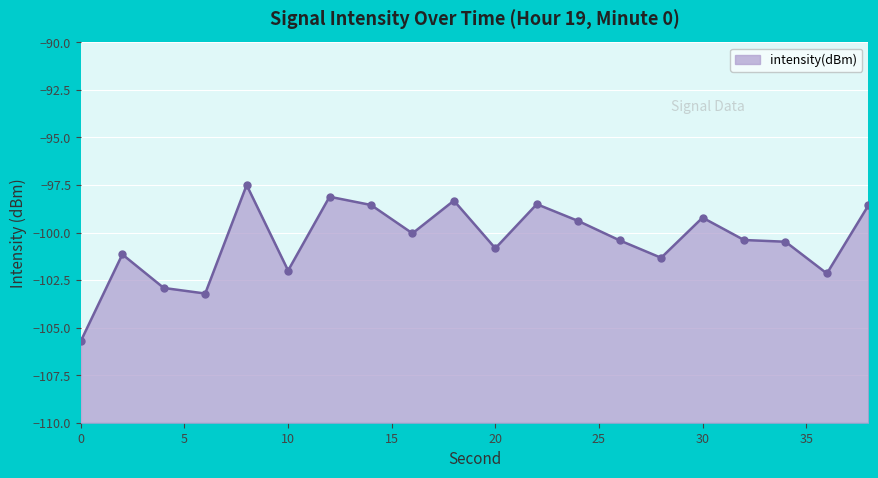

How many lines are shown in the chart?

1